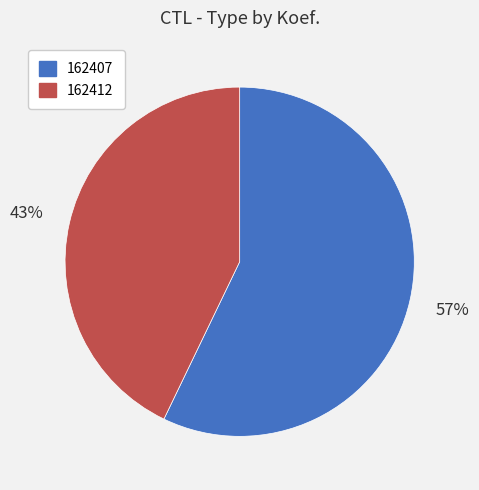

To the nearest percent, what percentage of the pie is 162407?

57%